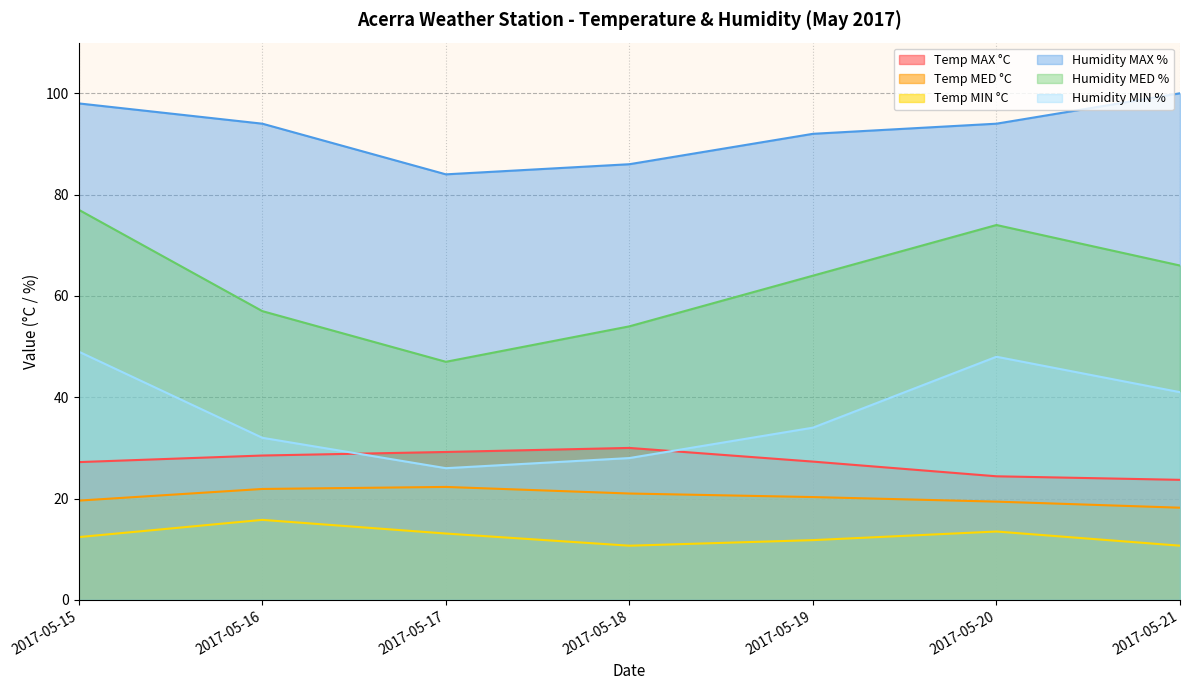

What is the spread (max minus min) of values at 2017-05-21?

89.3